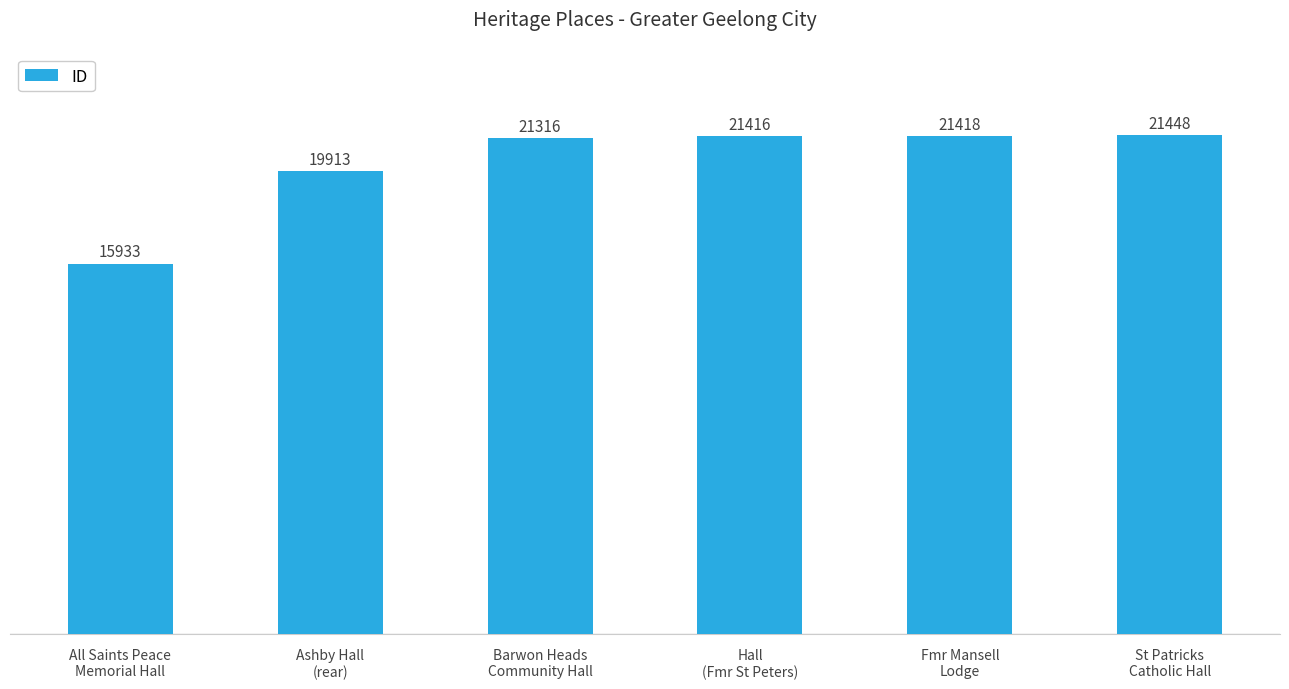

What is the label of the 1st bar from the left?

All Saints Peace
Memorial Hall